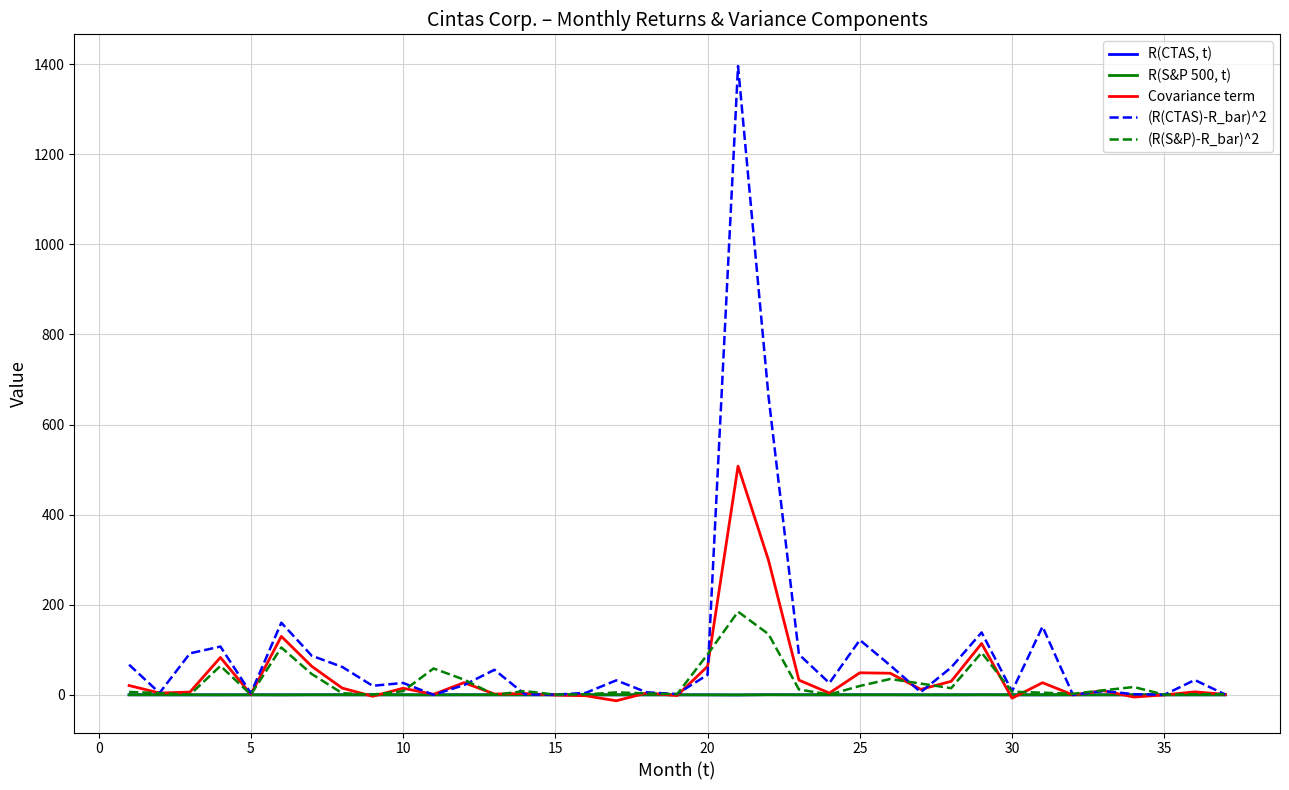

Which series has the widest spread of values?

(R(CTAS)-R_bar)^2